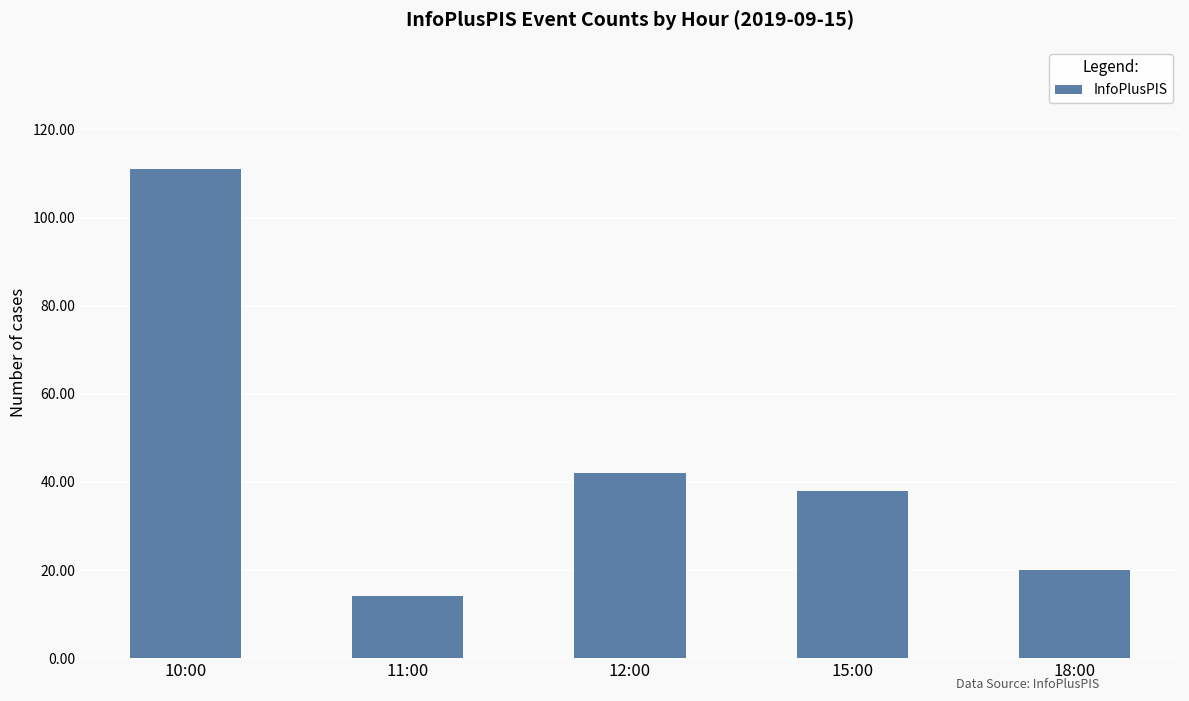

What is the label of the 5th bar from the right?

10:00